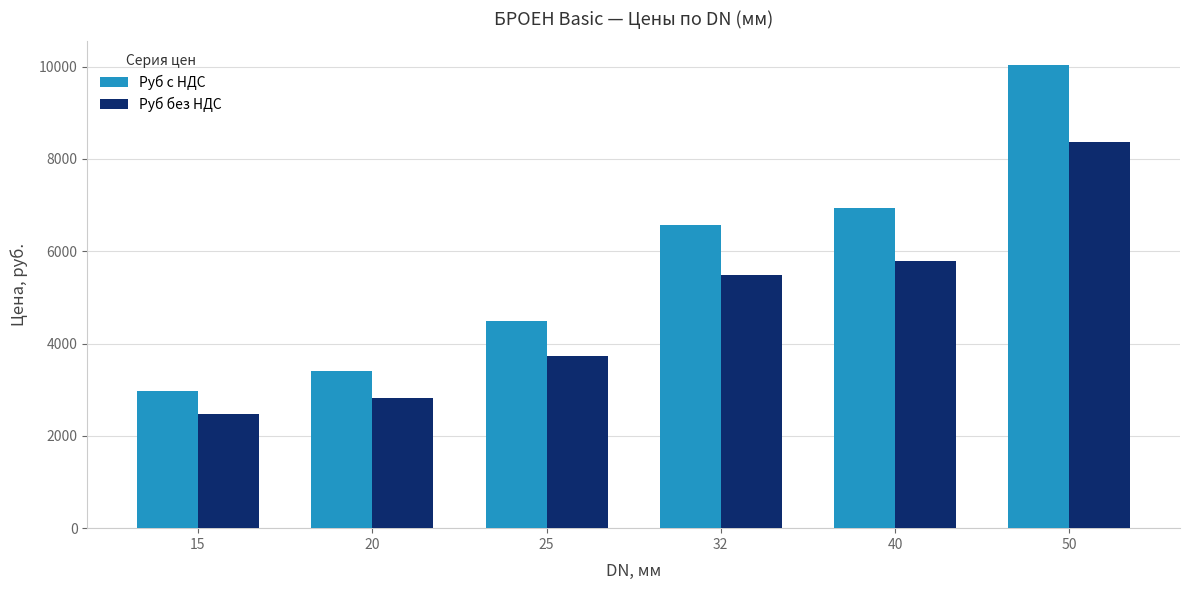

Is it true that Руб с НДС equals 1834.8 at 25?

False